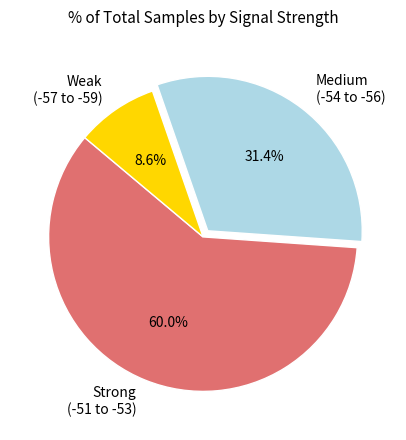

Is there a majority slice in this chart?

Yes